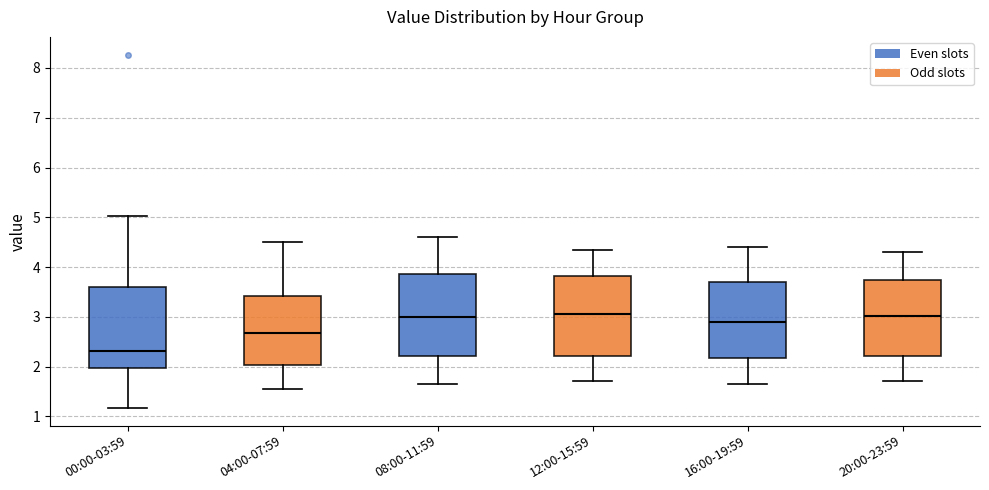

Which box has the lowest median line?

00:00-03:59